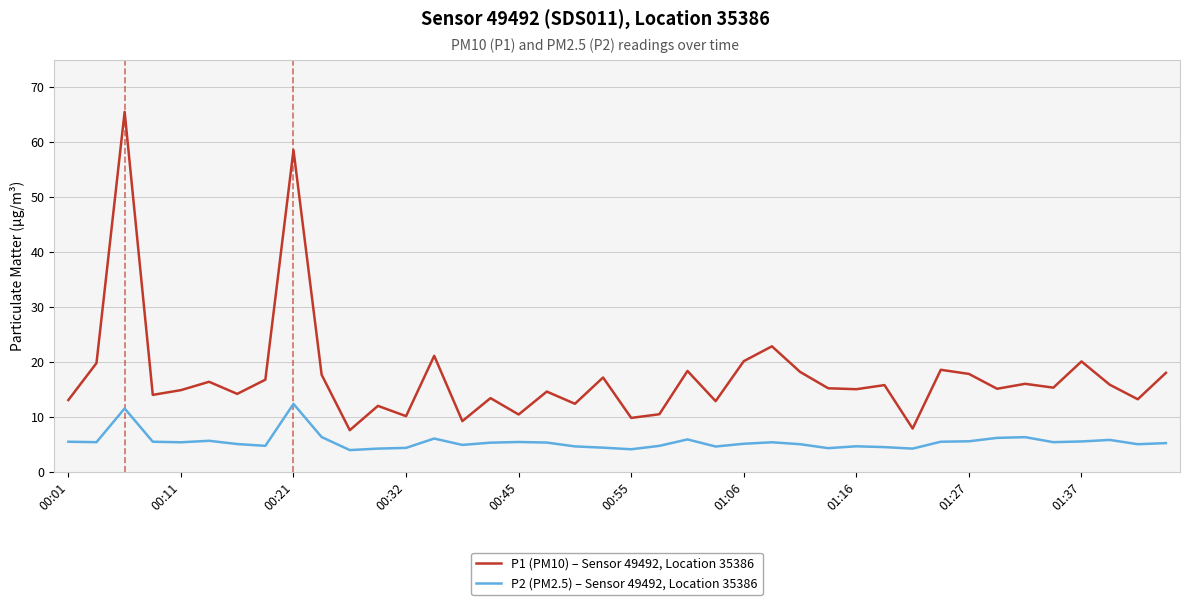

Which series has the largest total across all categories?

P1 (PM10) – Sensor 49492, Location 35386